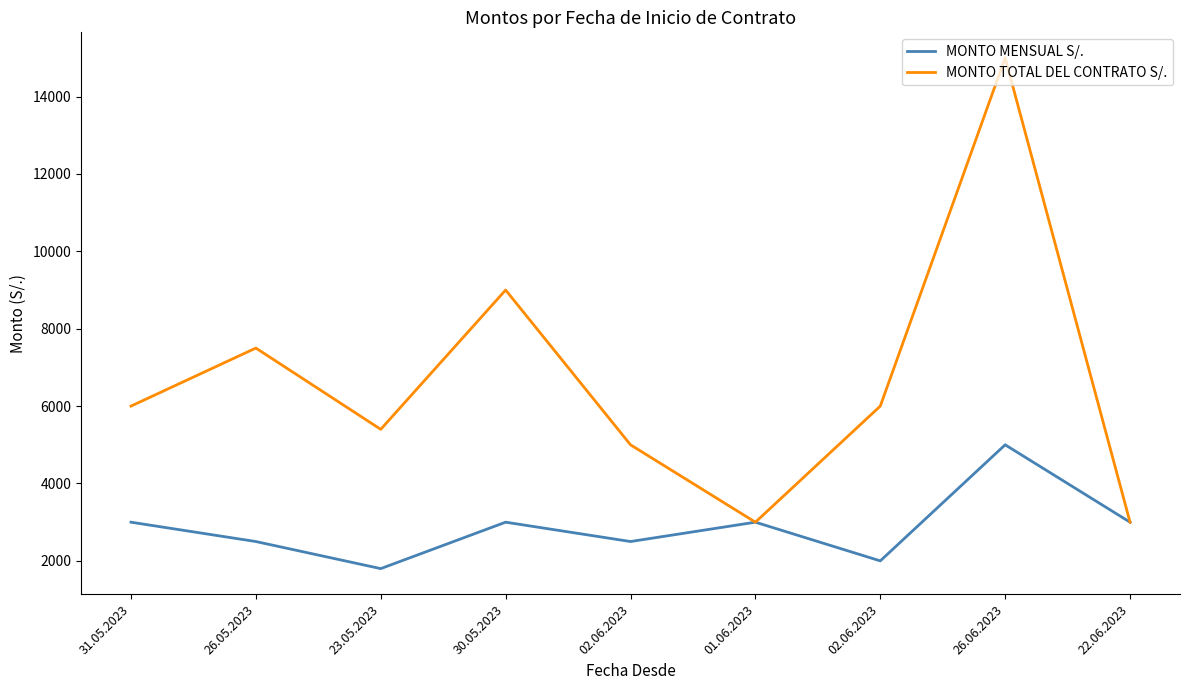

At which category does the chart reach its peak across all series?

26.06.2023